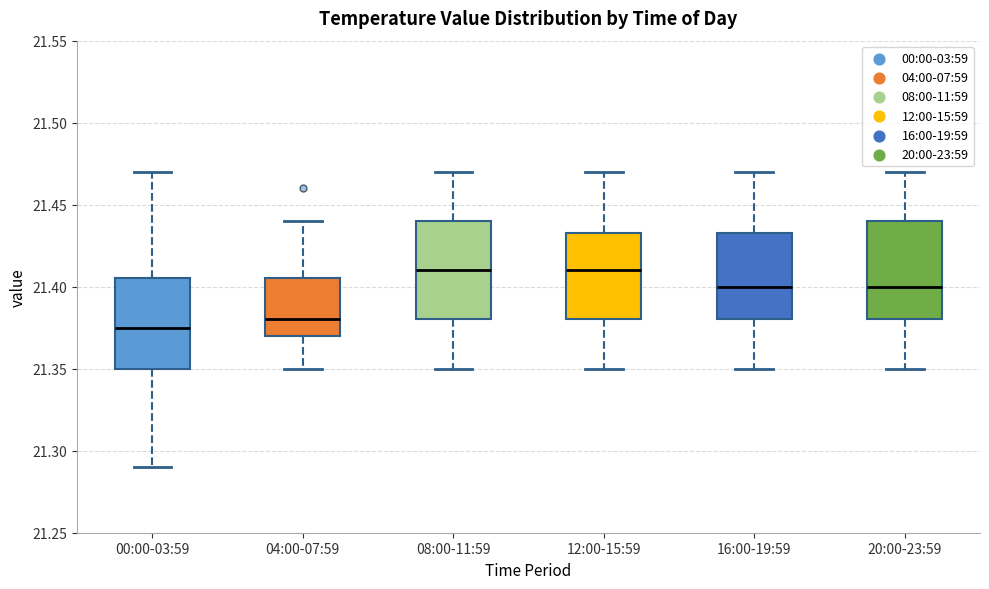

Reading left to right, read every box against the y-axis: the position of its median line, the range the box covers, and the ends of its whiskers. The values are not printed on the chart, so give them approximately, as read against the axis.

00:00-03:59: median 21.375, box 21.350 to 21.405, whiskers 21.290 to 21.470
04:00-07:59: median 21.380, box 21.370 to 21.405, whiskers 21.350 to 21.440
08:00-11:59: median 21.410, box 21.380 to 21.440, whiskers 21.350 to 21.470
12:00-15:59: median 21.410, box 21.380 to 21.435, whiskers 21.350 to 21.470
16:00-19:59: median 21.400, box 21.380 to 21.435, whiskers 21.350 to 21.470
20:00-23:59: median 21.400, box 21.380 to 21.440, whiskers 21.350 to 21.470